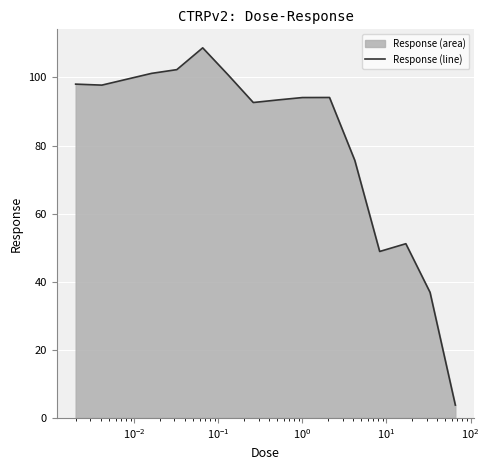

True or false: there are more than 1 points higher than both neighbors.

True